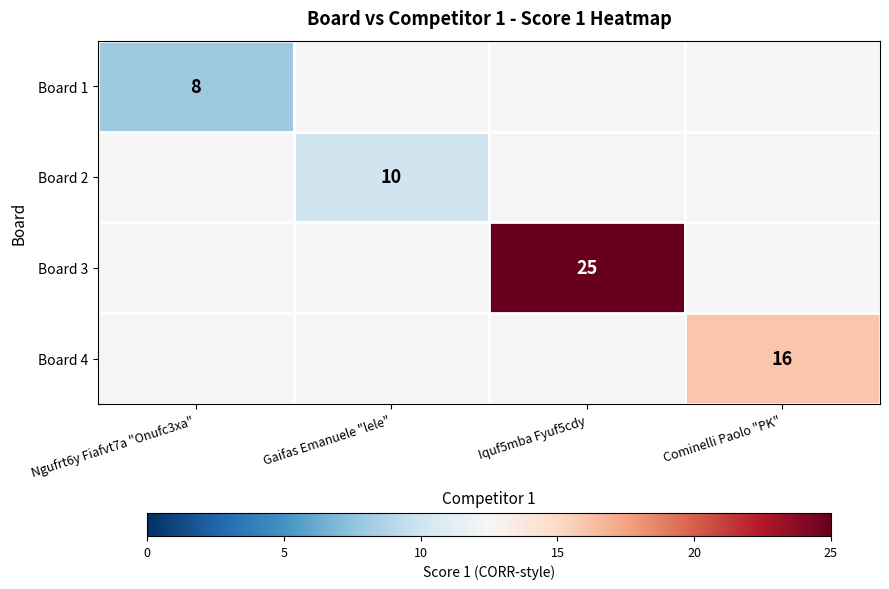

Is it true that Board 2 equals 10 at Gaifas Emanuele "lele"?

True